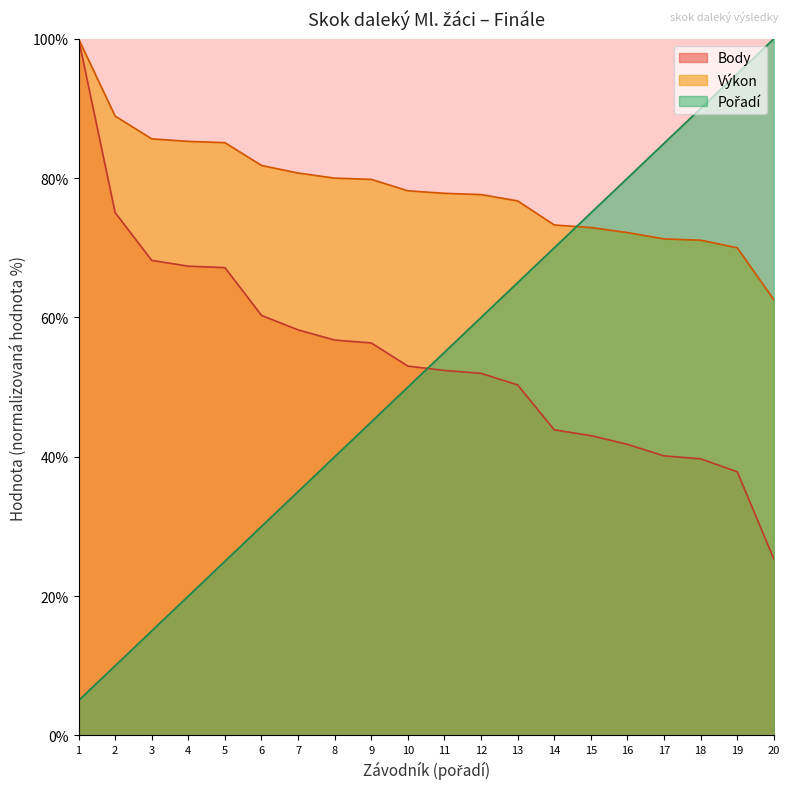

What value does the Body series have at 2?

75.1